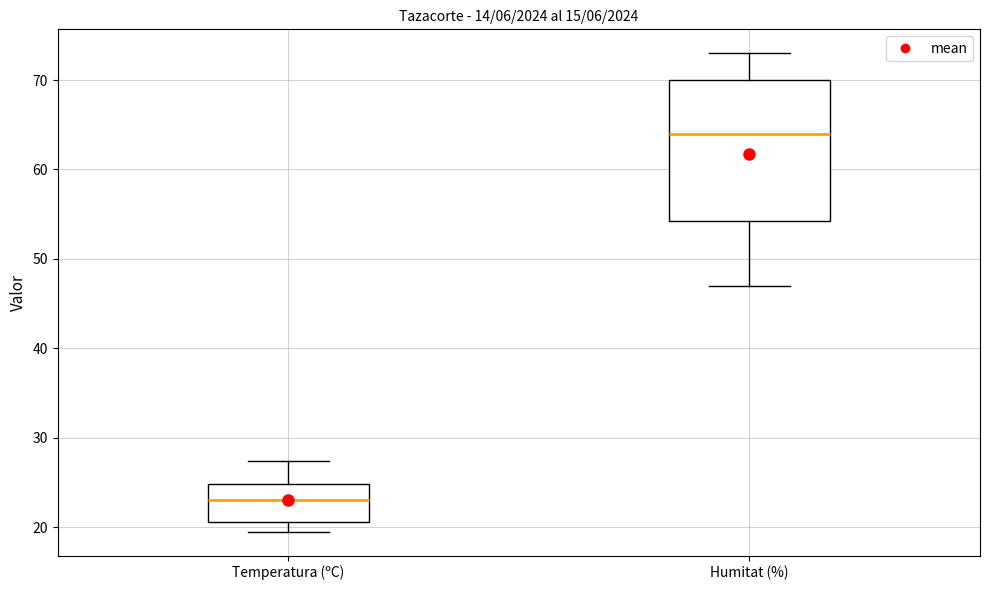

Where is the lower edge of the box for Temperatura (ºC) on the y-axis? The values are not printed on the chart, so give them approximately, as read against the axis.

21